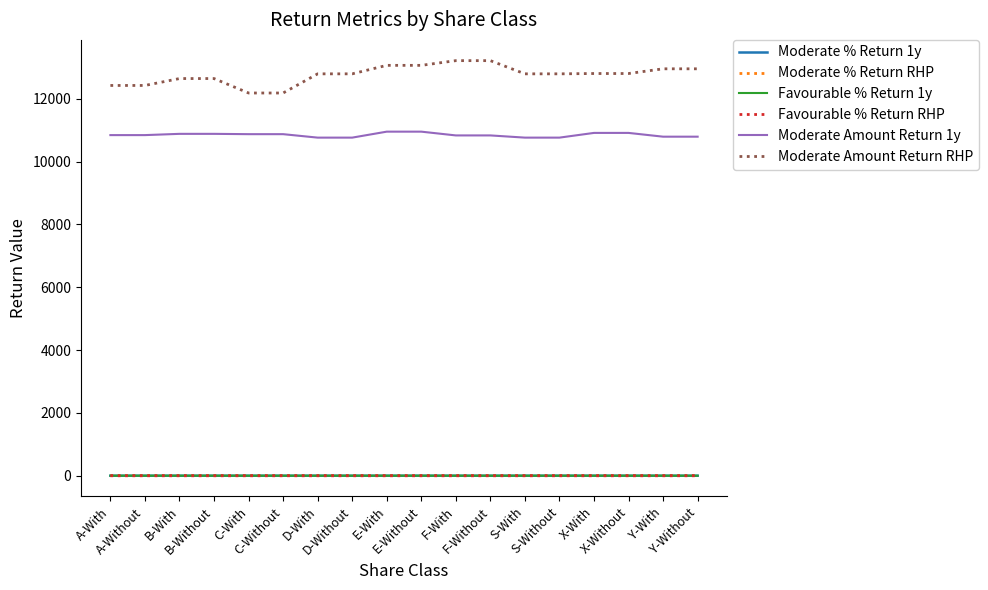

True or false: Favourable % Return RHP and Moderate Amount Return 1y cross at least once.

False